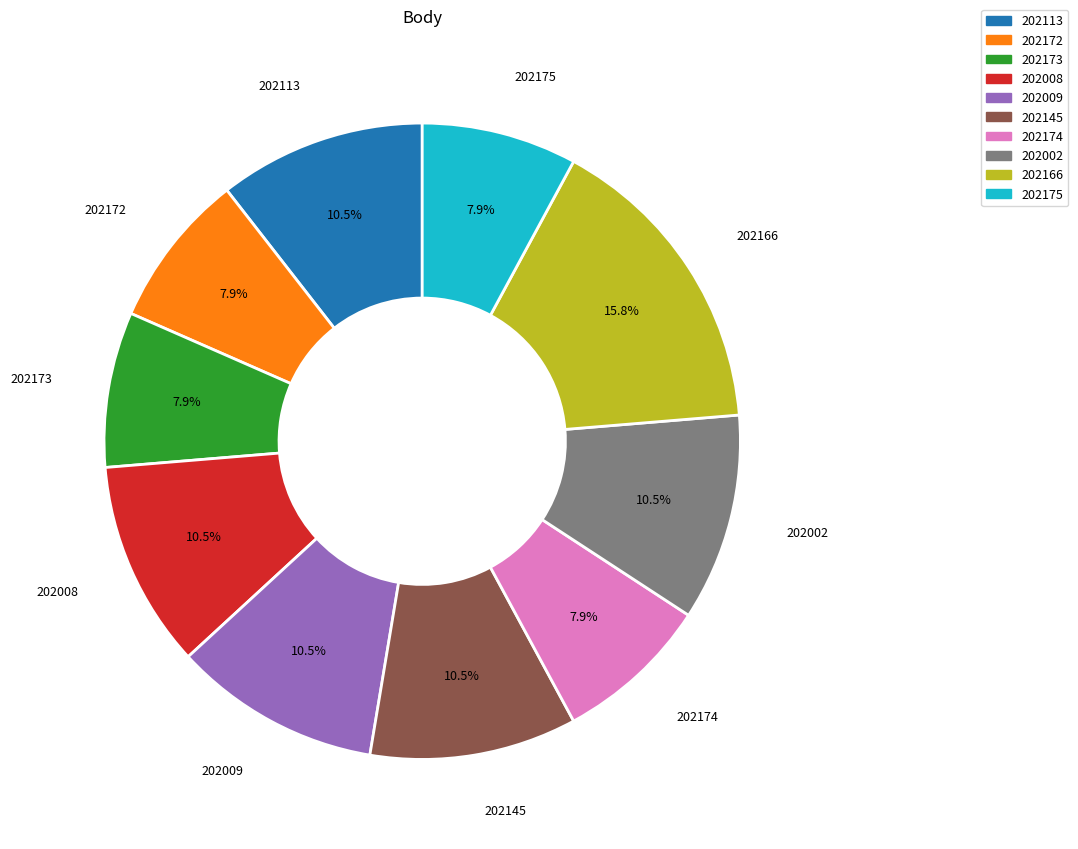

Combined, what portion of the pie is 202173 and 202175?

15.8%